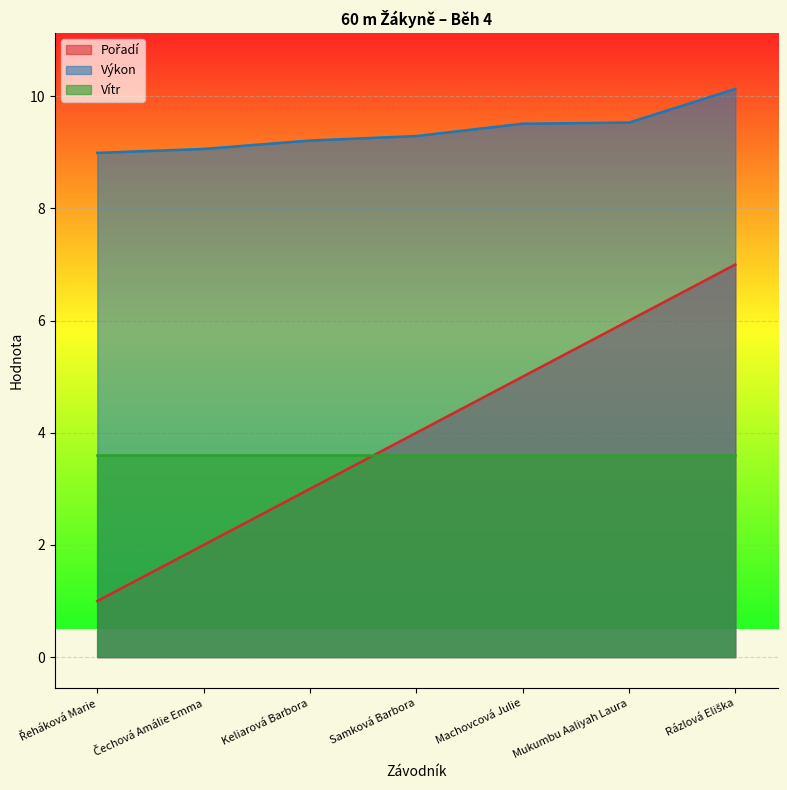

The value of Vítr at Keliarová Barbora is 3.6. True or false?

True